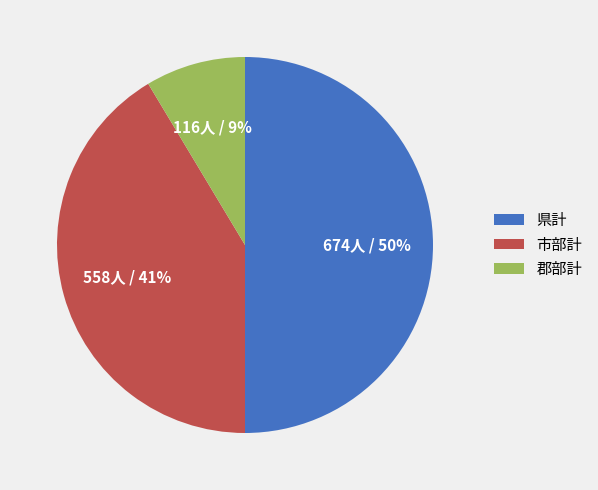

To the nearest percent, what portion does 県計 represent?

50%